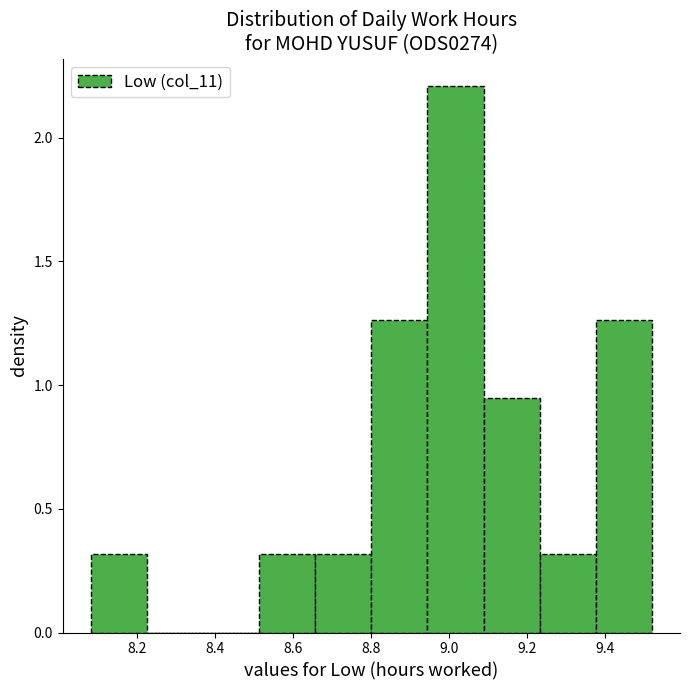

Reading left to right, transcribe this chart: for each bar, give the range it covers on the x-axis and its height. Neither the bar edges nor the heights are printed on the chart, so give them approximately, as read against the axes.

8.080 to 8.224: 0.30
8.224 to 8.368: 0
8.368 to 8.512: 0
8.512 to 8.656: 0.30
8.656 to 8.800: 0.30
8.800 to 8.944: 1.25
8.944 to 9.088: 2.20
9.088 to 9.232: 0.95
9.232 to 9.376: 0.30
9.376 to 9.520: 1.25